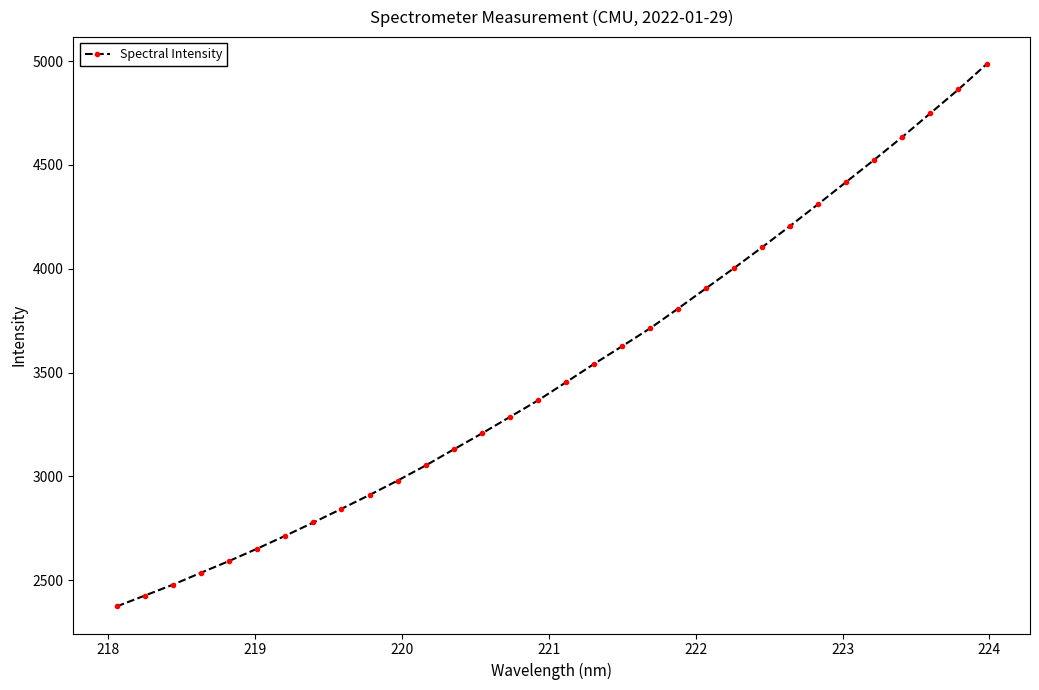

What is the value of the 5th point from the left?

2592.0